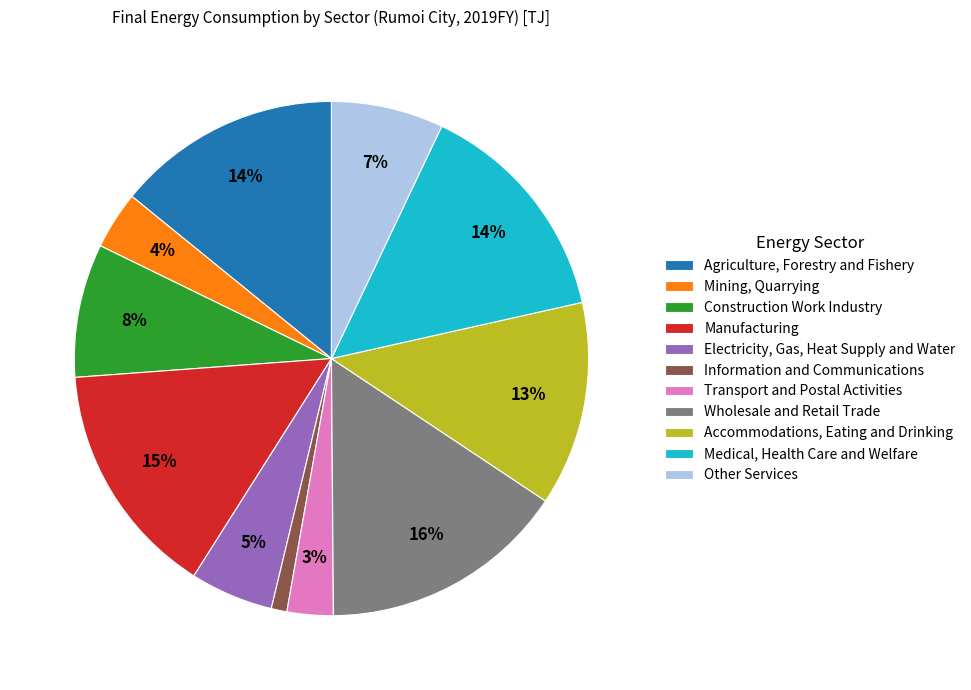

To the nearest percent, what is the difference between the Electricity, Gas, Heat Supply and Water and Other Services slice percentages?

2%